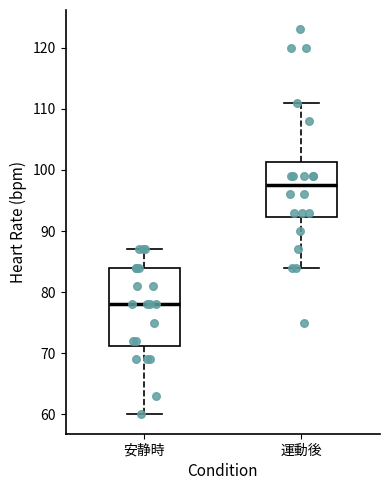

Where does the lower whisker of the box for 安静時 end on the y-axis? The values are not printed on the chart, so give them approximately, as read against the axis.

60